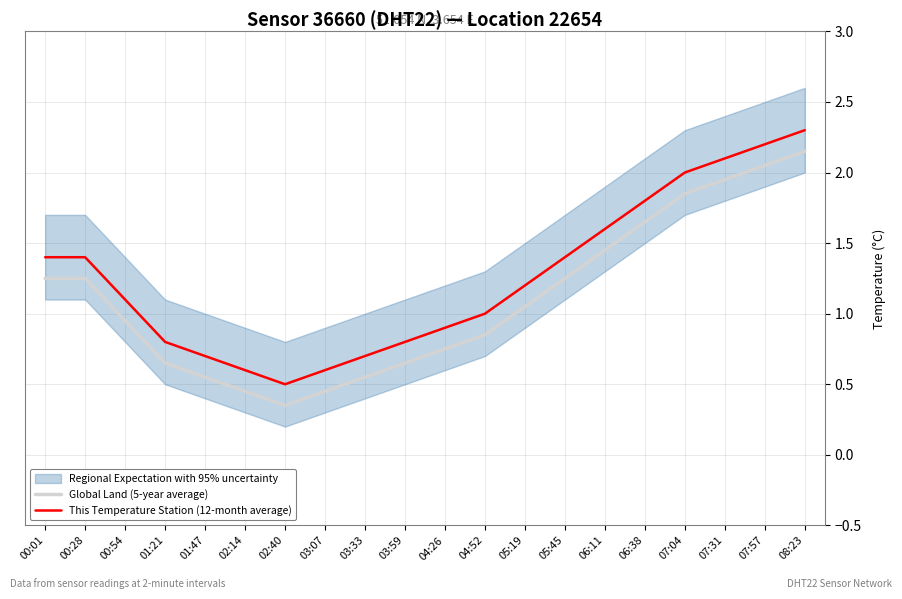

What is the spread (max minus min) of values at 04:26?

0.2